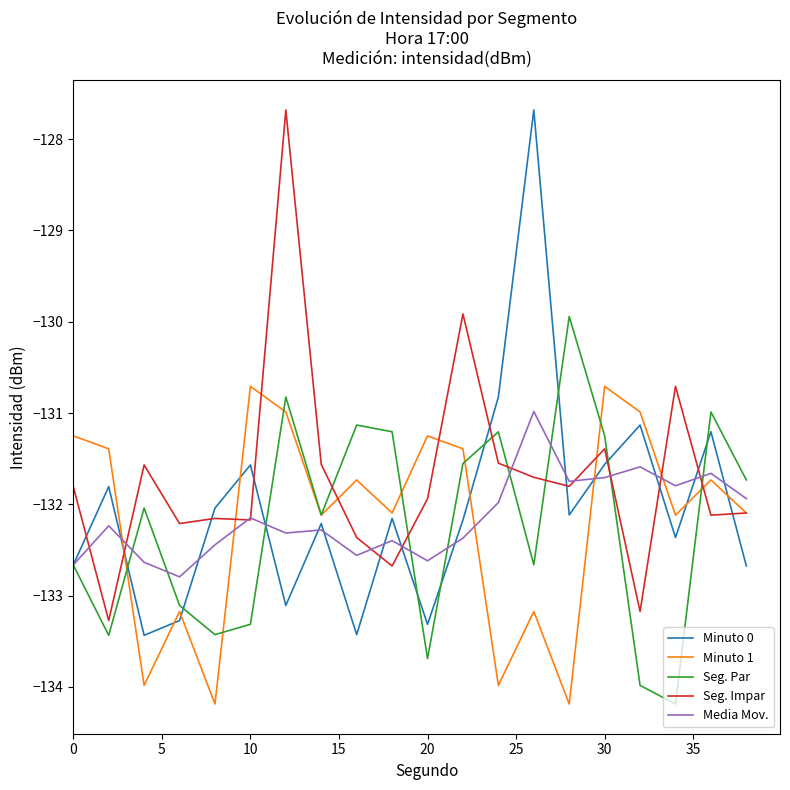

How many categories are shown in the chart?

20